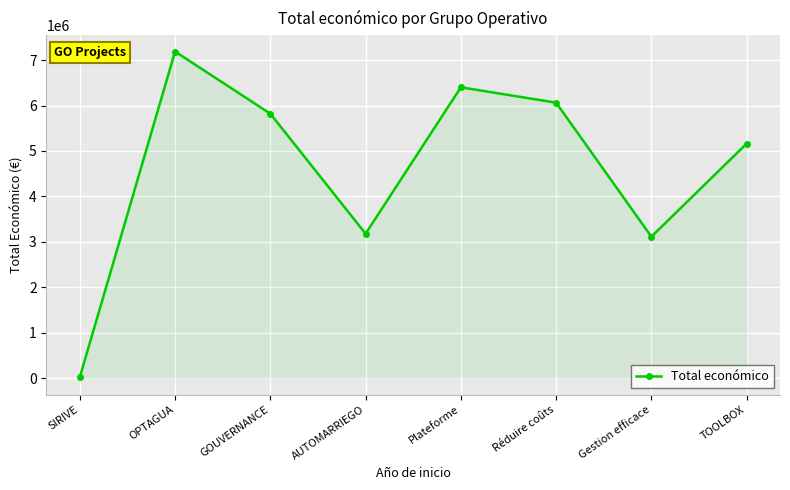

How many data points are less than 5819964?

4